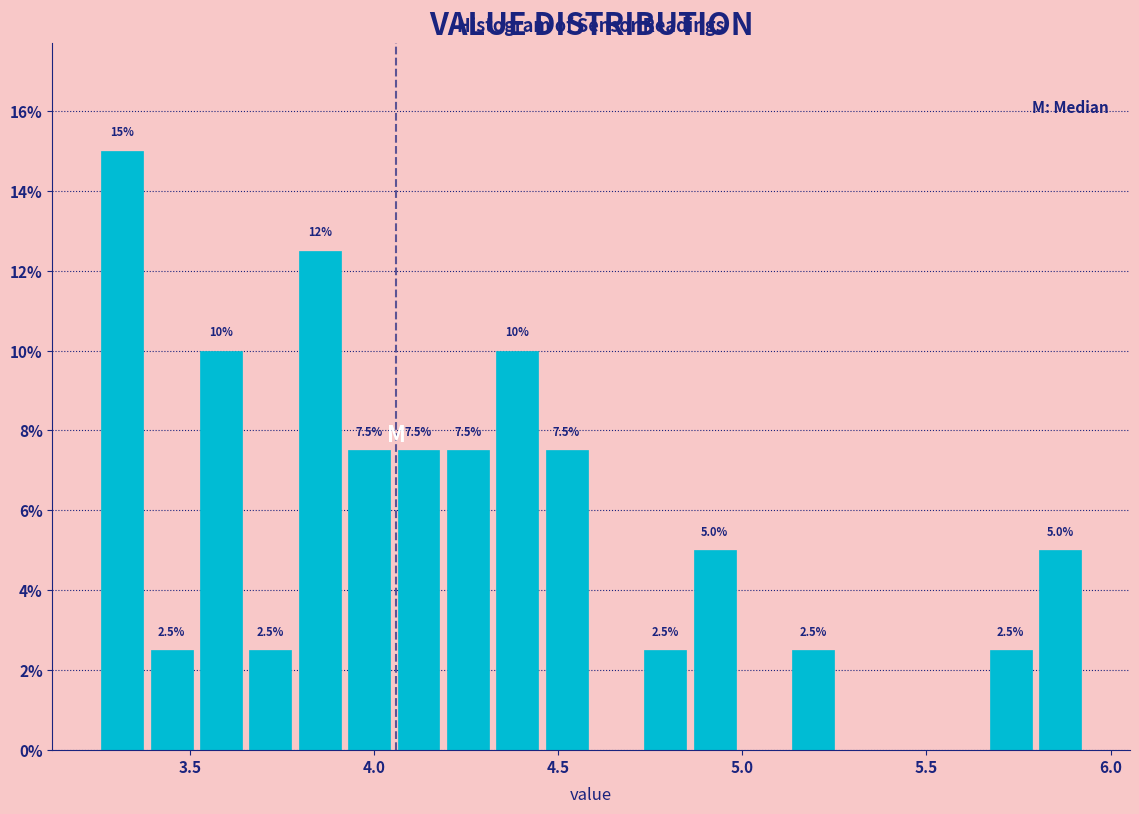

Read against the x-axis, roughly where is the centre of the tallest bar?

3.30